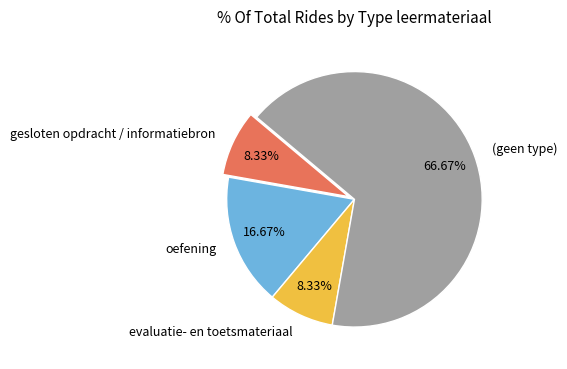

Is the sum of oefening and gesloten opdracht / informatiebron greater than half?

No